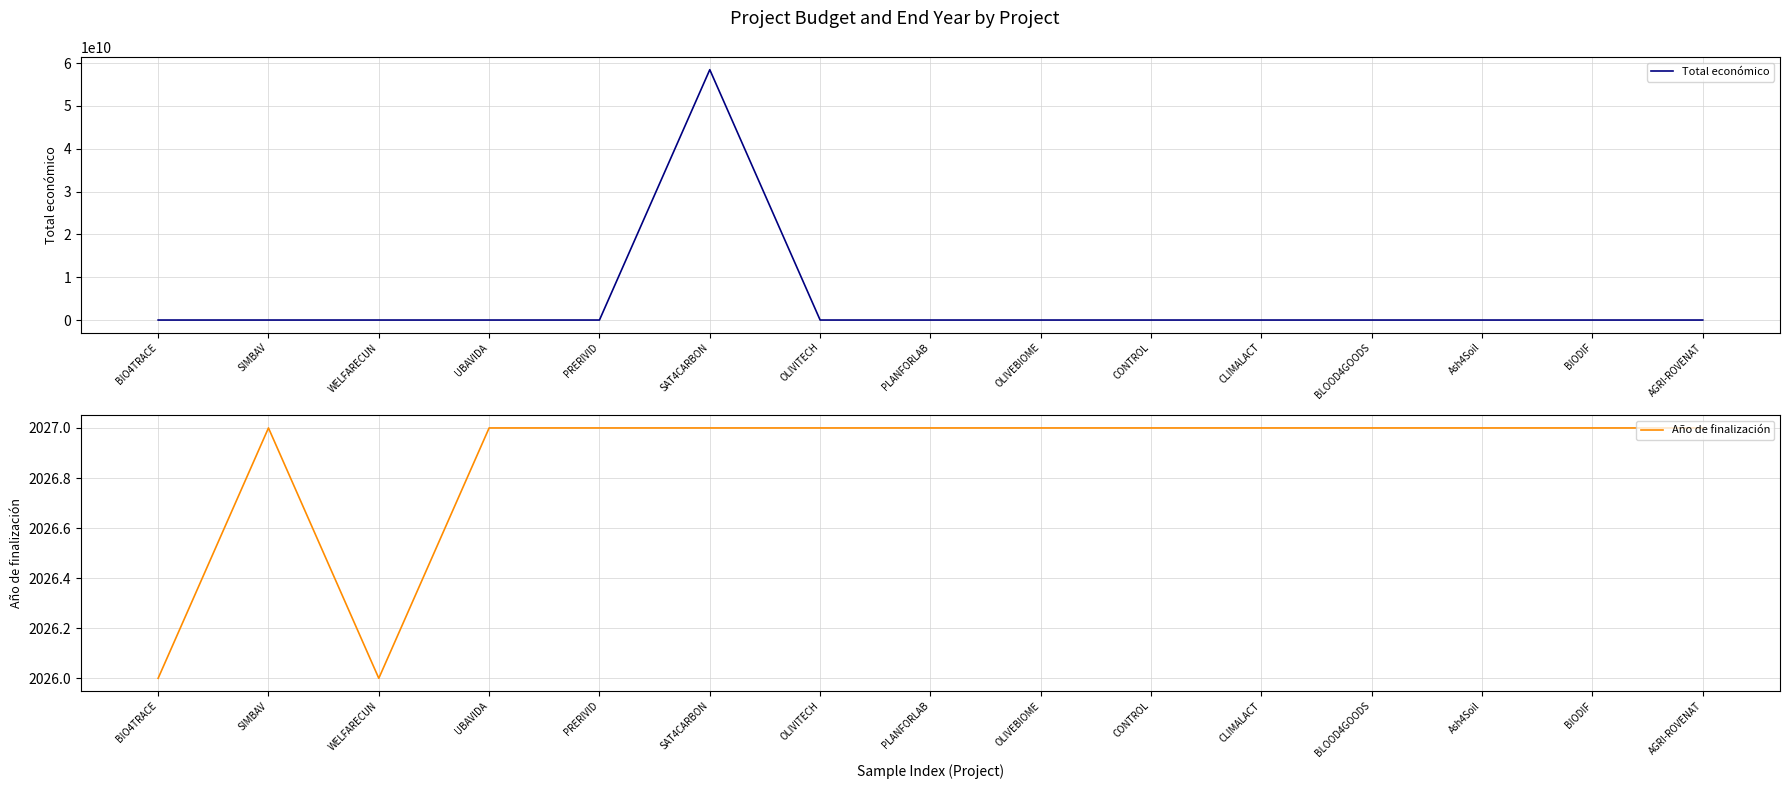

How many interior local valleys does the Año de finalización series have?

1